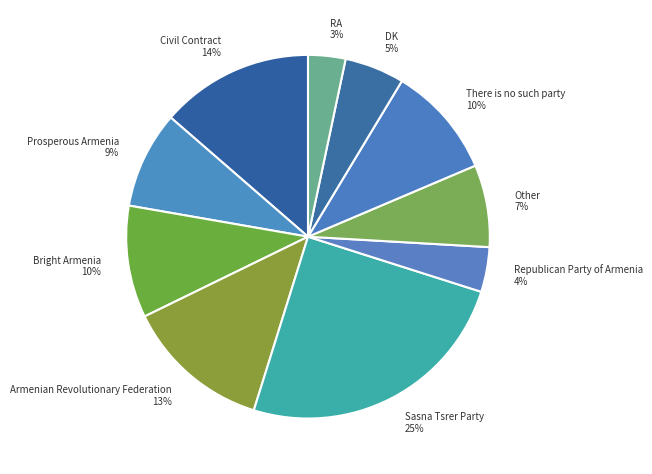

To the nearest percent, what is the difference between the largest and smallest slice percentages?

22%